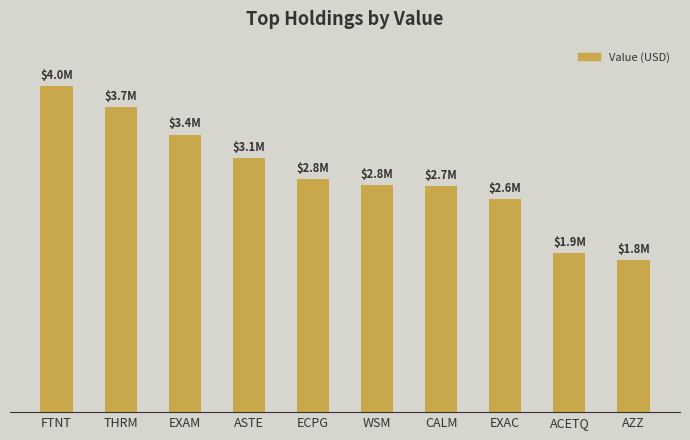

The chart shows a value of 3085000 at ASTE. True or false?

True